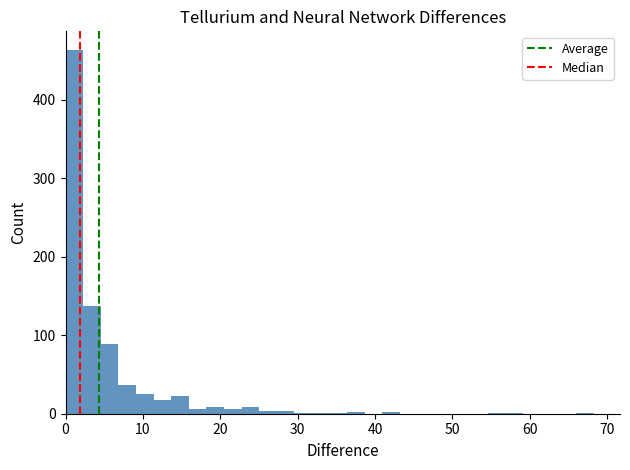

Around what value on the x-axis is the tallest bar? Give the approximate position of its centre, as read against the axis.

1